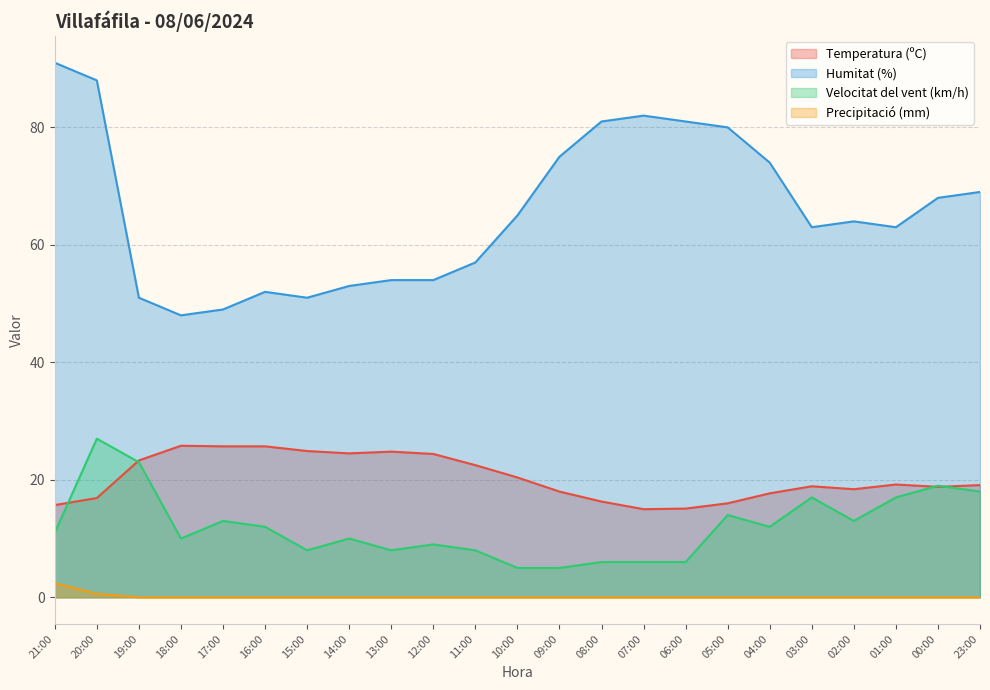

What is the greatest value displayed?

91.0